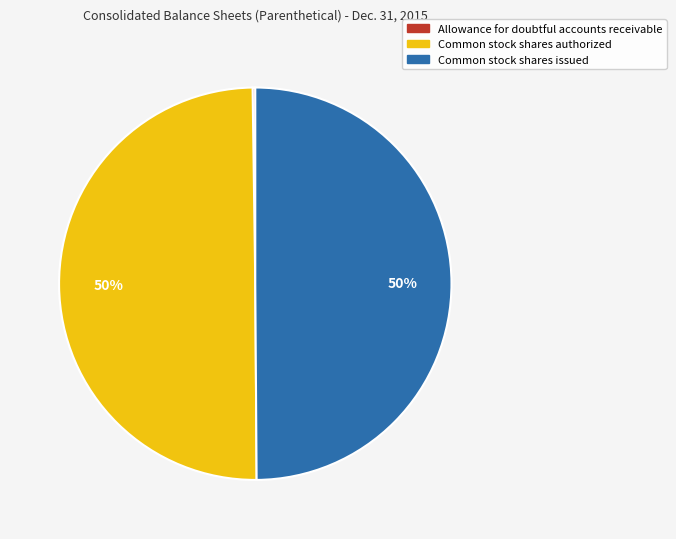

Combined, do Common stock shares issued and Common stock shares authorized account for over 50%?

Yes